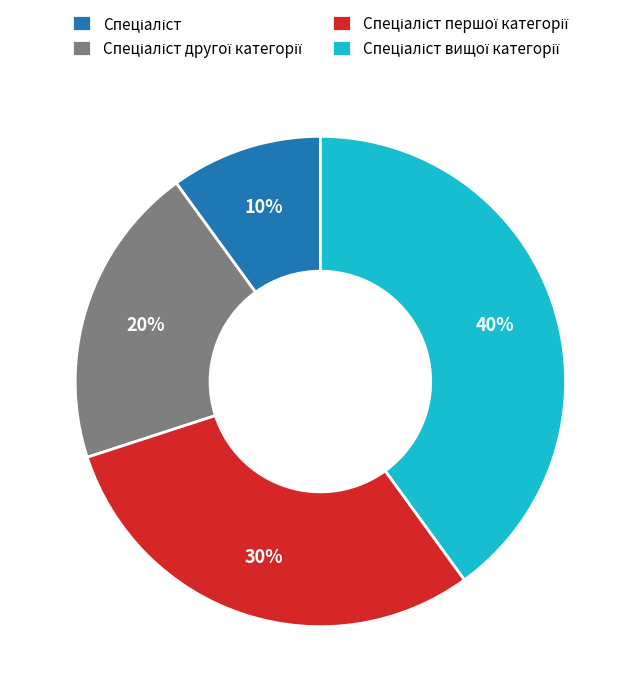

To the nearest percent, what is the difference between the largest and smallest slice percentages?

30%